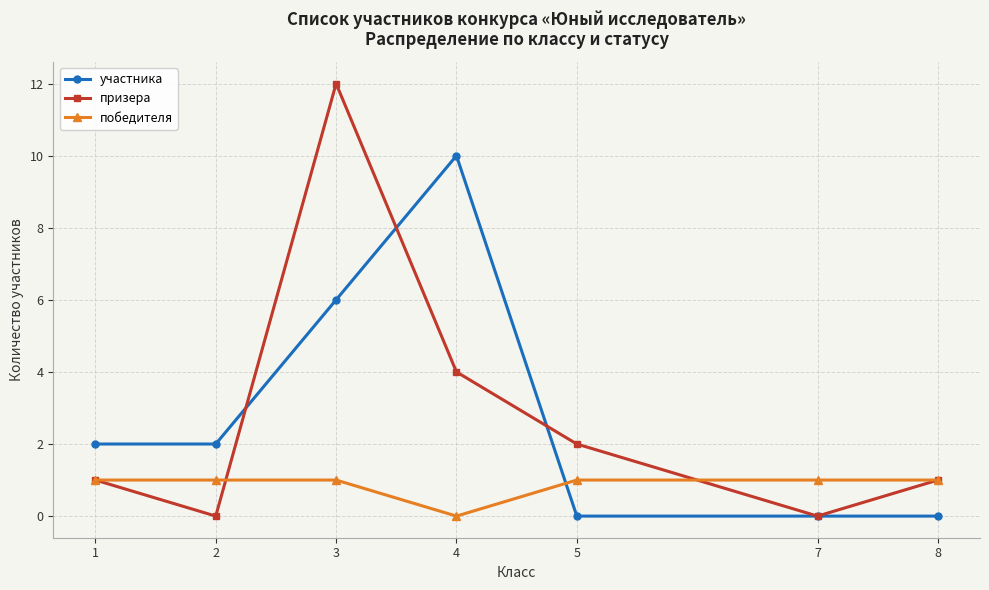

What value does the призера series have at 4, to the nearest 5?

5